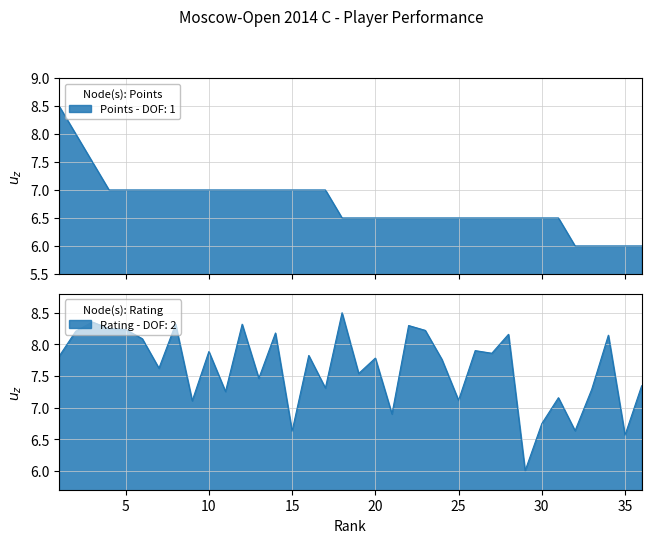

Which has a higher value, 29 or 26?

29